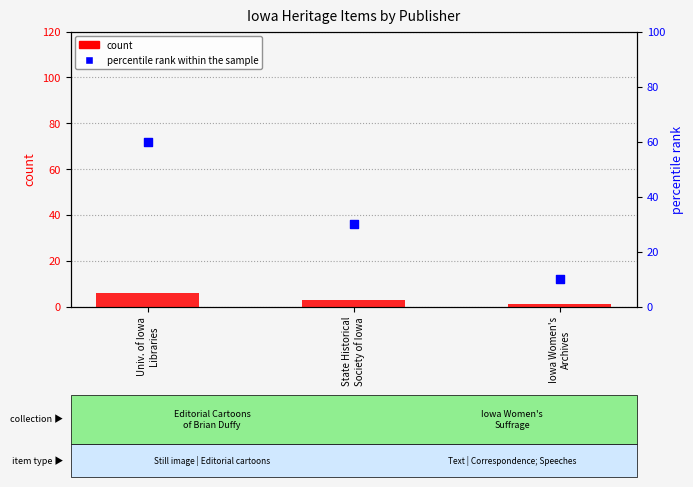

Which series has the largest total across all categories?

percentile rank within the sample